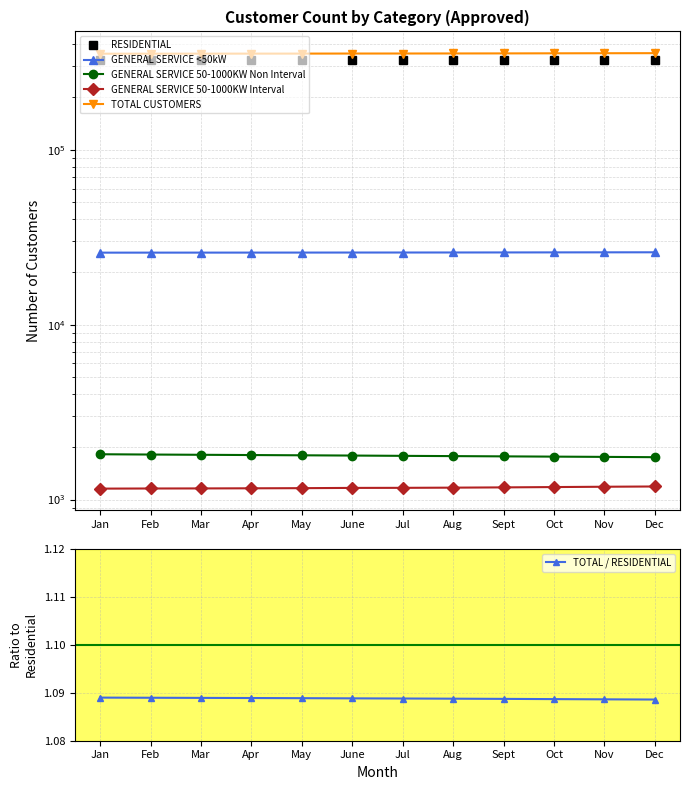

Which series has the largest range (max minus min)?

TOTAL CUSTOMERS